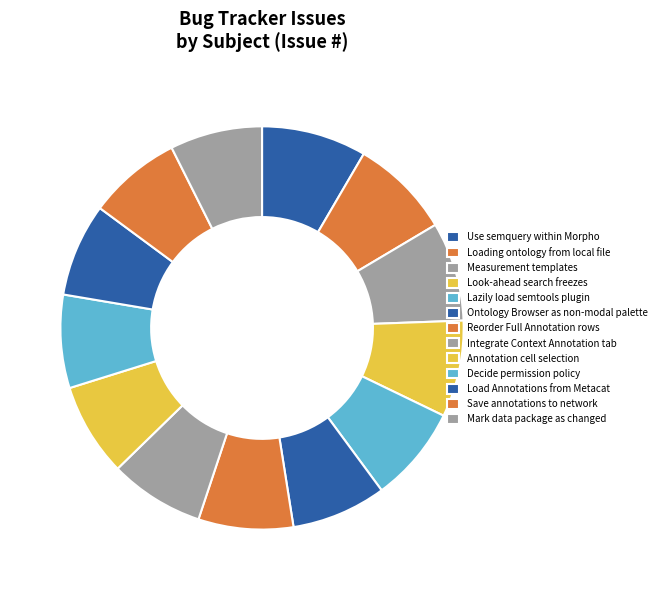

To the nearest percent, what is the combined percentage of Save annotations to network and Look-ahead search freezes?

15%